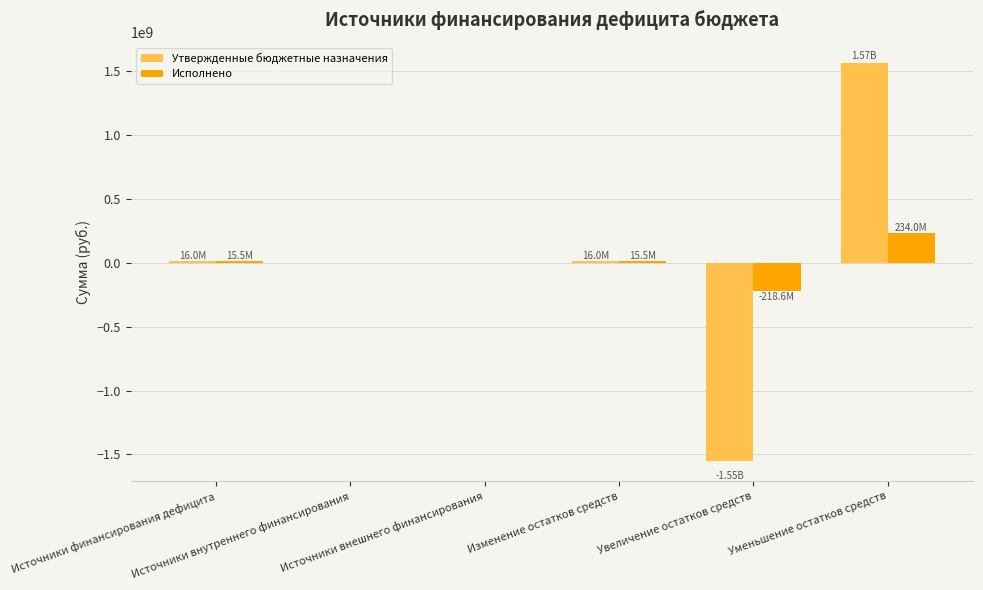

How many series are shown in this chart?

2